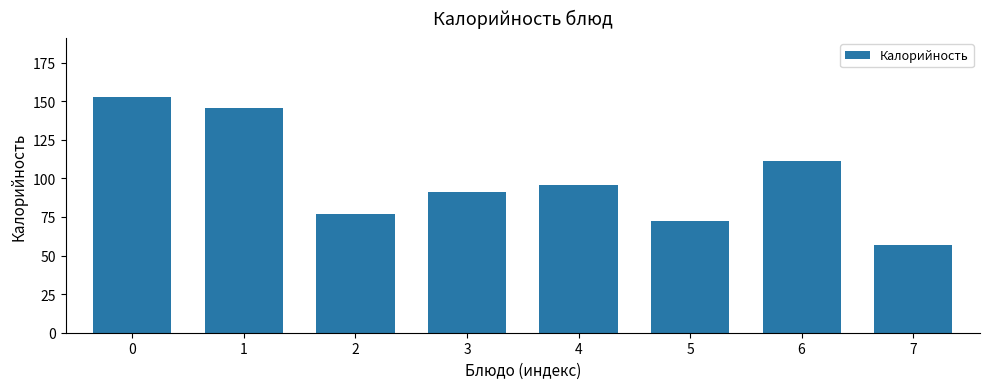

What is the difference between the second highest and second lowest values?

73.2